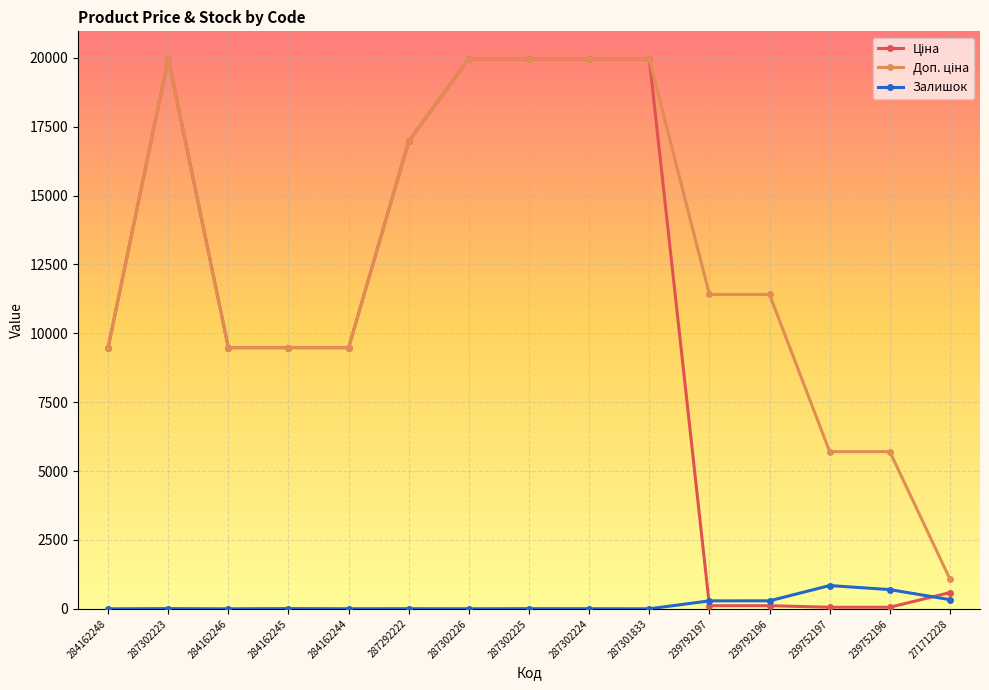

At how many categories does at least one series exceed 17331?

5